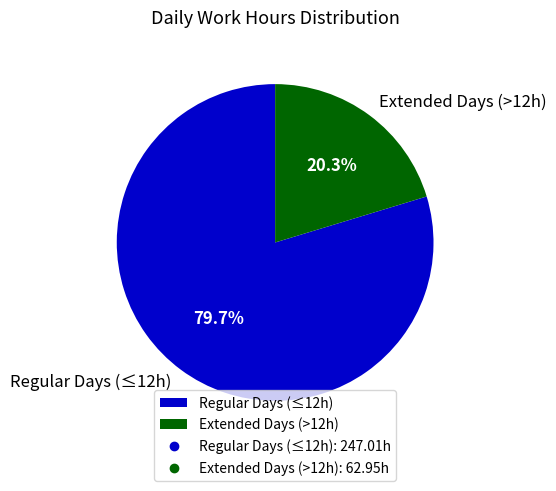

How many slices are in this pie chart?

2